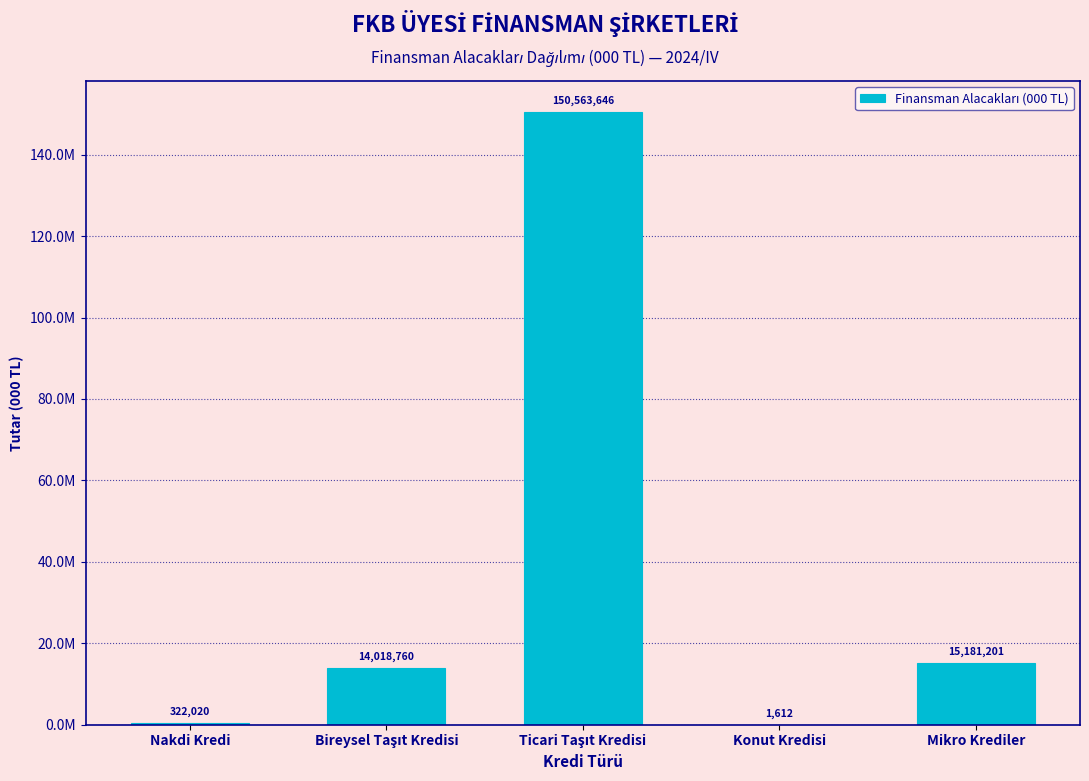

Are the bars horizontal?

No